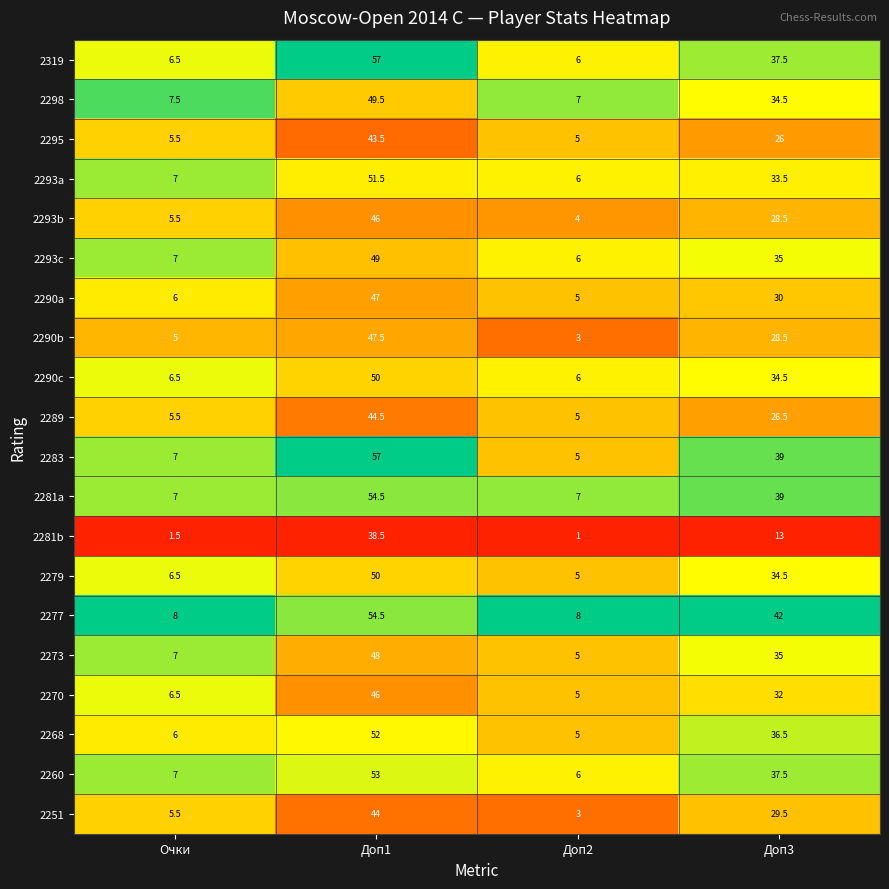

How many categories are shown in the chart?

4